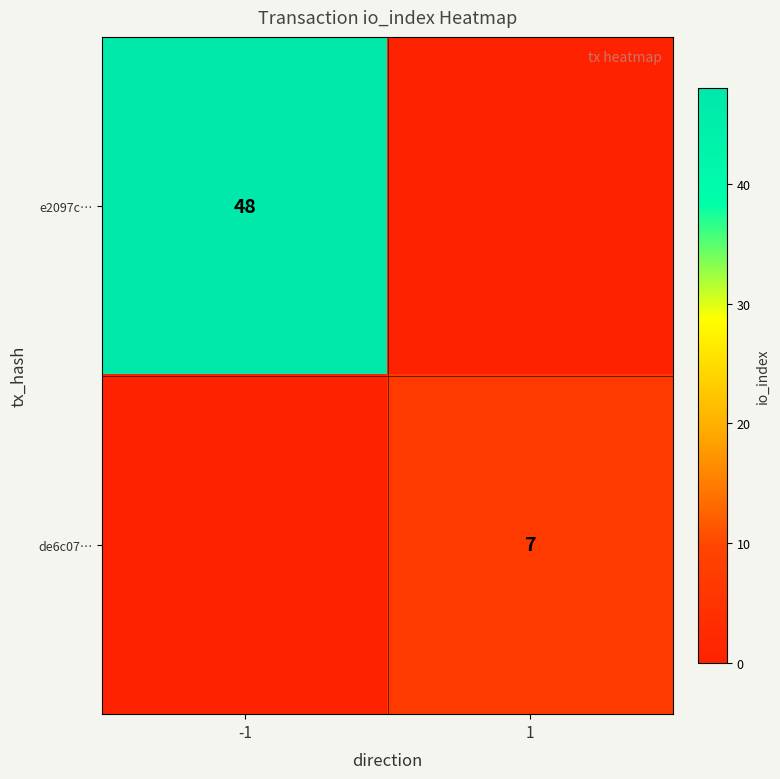

Is it true that e2097c… equals 25 at -1?

False